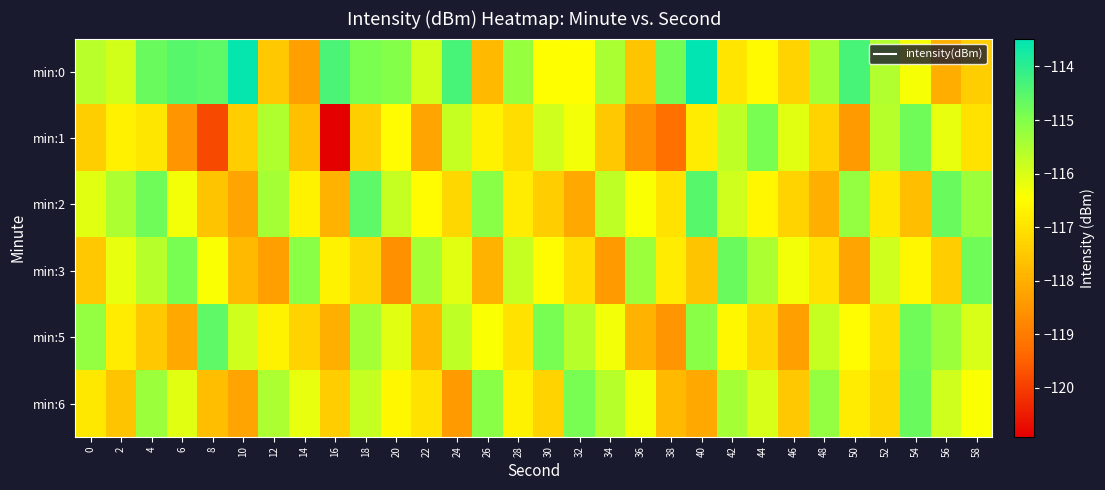

Reading left to right, transcribe all the data shown in this chart.

min:0: 0=-115.6	2=-115.9	4=-114.7	6=-114.5	8=-114.6	10=-113.5	12=-117.5	14=-118.3	16=-114.4	18=-114.9	20=-115.0	22=-115.9	24=-114.3	26=-117.8	28=-115.2	30=-116.5	32=-116.5	34=-115.5	36=-117.6	38=-114.8	40=-113.5	42=-117.0	44=-116.5	46=-117.3	48=-115.4	50=-114.3	52=-115.6	54=-116.4	56=-118.0	58=-117.4
min:1: 0=-117.4	2=-116.7	4=-116.9	6=-118.5	8=-119.8	10=-117.4	12=-115.5	14=-117.7	16=-120.9	18=-117.4	20=-116.5	22=-118.2	24=-115.8	26=-116.7	28=-117.1	30=-115.9	32=-116.3	34=-117.5	36=-118.6	38=-119.2	40=-116.8	42=-115.7	44=-114.9	46=-116.1	48=-117.3	50=-118.4	52=-115.6	54=-114.8	56=-116.2	58=-117.0
min:2: 0=-116.1	2=-115.5	4=-114.8	6=-116.3	8=-117.6	10=-118.2	12=-115.4	14=-116.7	16=-117.9	18=-114.6	20=-115.8	22=-116.5	24=-117.2	26=-115.1	28=-116.8	30=-117.4	32=-118.1	34=-115.7	36=-116.4	38=-117.0	40=-114.5	42=-115.9	44=-116.6	46=-117.3	48=-118.0	50=-115.2	52=-116.9	54=-117.7	56=-114.7	58=-115.3
min:3: 0=-117.5	2=-116.2	4=-115.6	6=-114.9	8=-116.4	10=-117.8	12=-118.3	14=-115.1	16=-116.7	18=-117.2	20=-118.6	22=-115.4	24=-116.1	26=-117.9	28=-115.8	30=-116.5	32=-117.1	34=-118.4	36=-115.3	38=-116.8	40=-117.6	42=-114.7	44=-115.5	46=-116.3	48=-117.0	50=-118.2	52=-115.9	54=-116.6	56=-117.4	58=-114.8
min:5: 0=-115.2	2=-116.8	4=-117.5	6=-118.1	8=-114.6	10=-115.9	12=-116.7	14=-117.3	16=-118.0	18=-115.4	20=-116.1	22=-117.8	24=-115.7	26=-116.4	28=-117.0	30=-114.9	32=-115.6	34=-116.3	36=-117.9	38=-118.5	40=-115.1	42=-116.6	44=-117.2	46=-118.3	48=-115.8	50=-116.5	52=-117.1	54=-114.8	56=-115.3	58=-116.0
min:6: 0=-116.9	2=-117.6	4=-115.3	6=-116.1	8=-117.7	10=-118.2	12=-115.5	14=-116.2	16=-117.4	18=-115.8	20=-116.6	22=-117.0	24=-118.4	26=-115.1	28=-116.7	30=-117.3	32=-114.9	34=-115.6	36=-116.3	38=-117.8	40=-118.1	42=-115.4	44=-116.0	46=-117.5	48=-115.2	50=-116.8	52=-117.2	54=-114.7	56=-115.9	58=-116.4